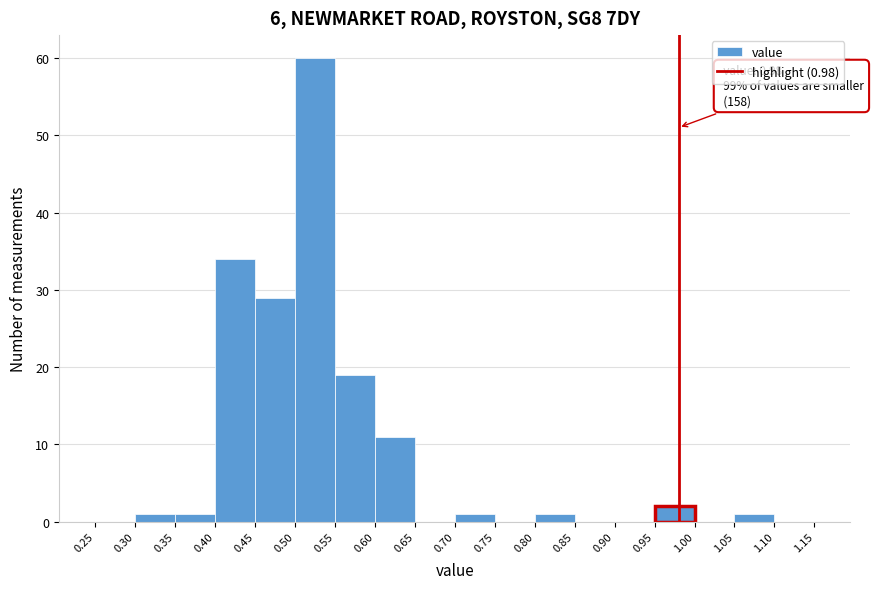

Over which range of the x-axis is the bar tallest?

0.50 to 0.55